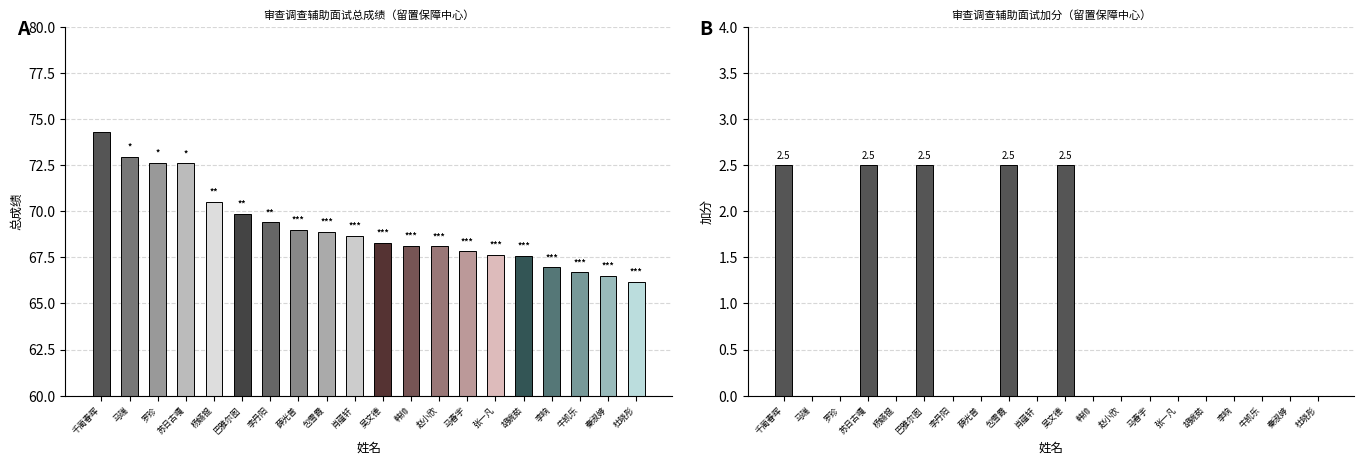

The 加分 series shows 2.5 at 苏日古嘎. True or false?

True